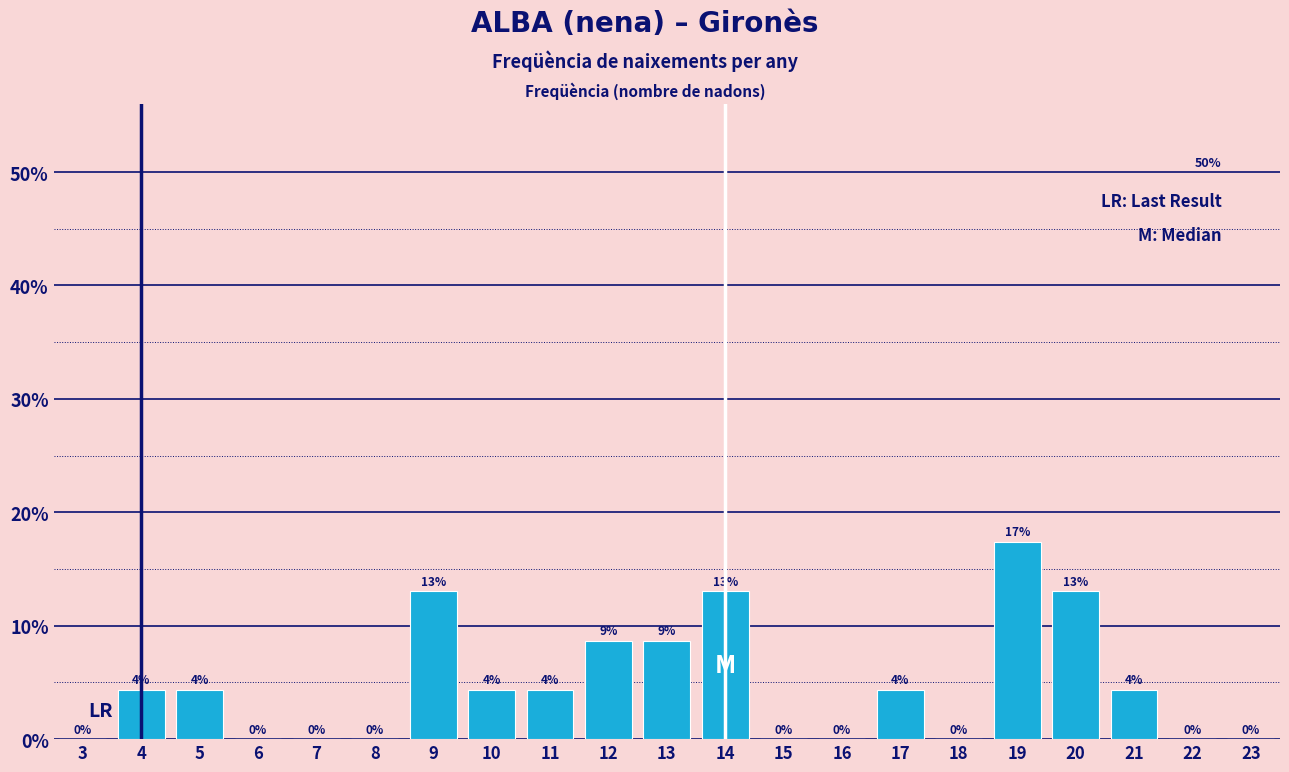

At which label does the data first exceed 4?

4